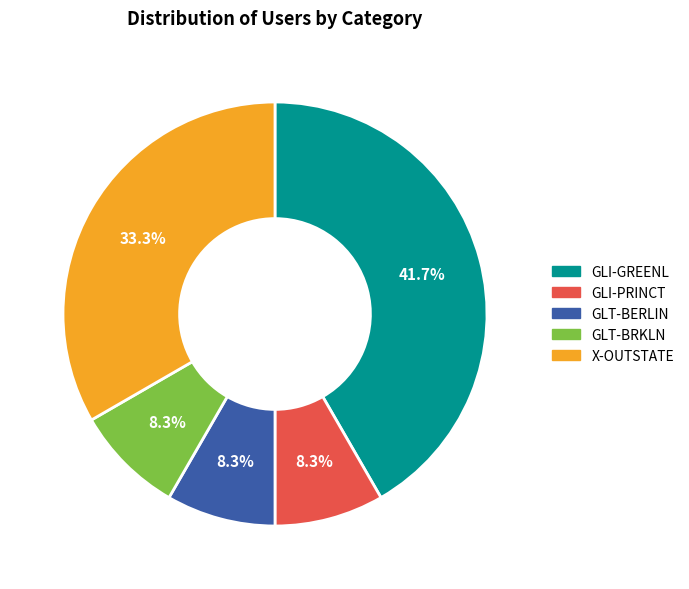

To the nearest percent, what is the average slice percentage?

20%